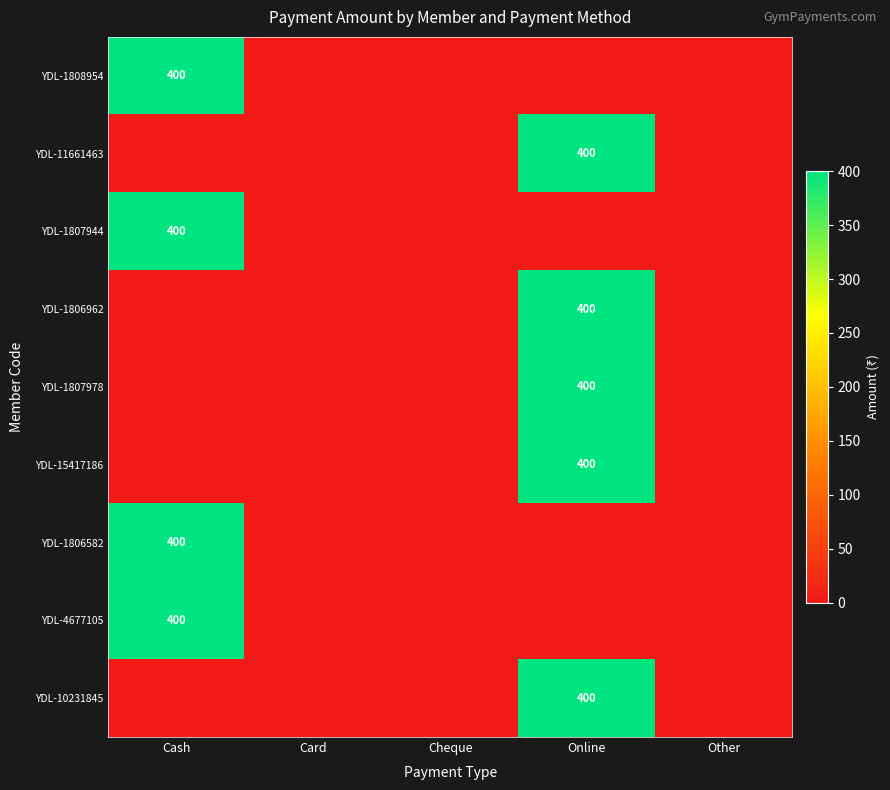

True or false: YDL-1806582 has a value of 400 at Cash.

True